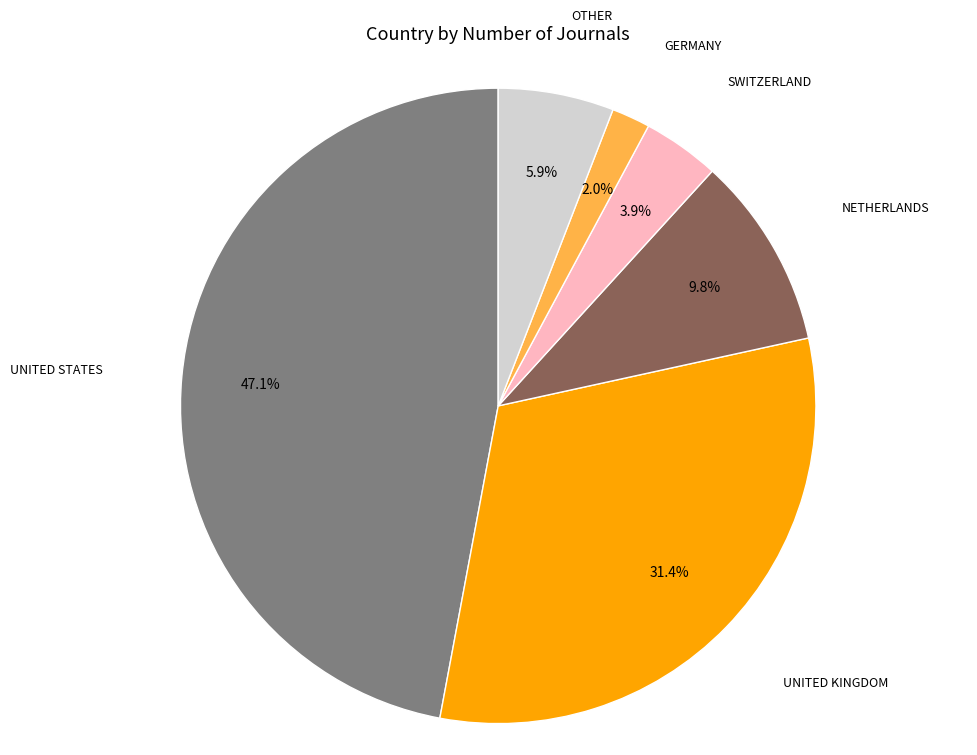

To the nearest percent, what is the difference between the largest and smallest slice percentages?

45%